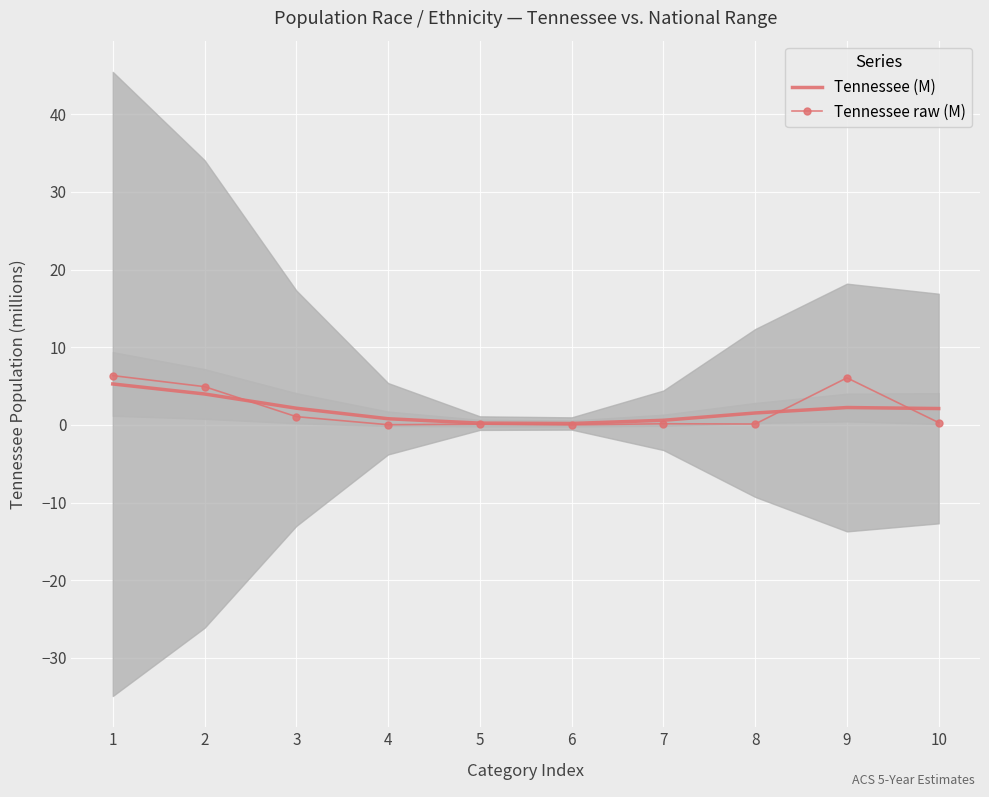

At which label does Tennessee (M) first exceed 2?

1